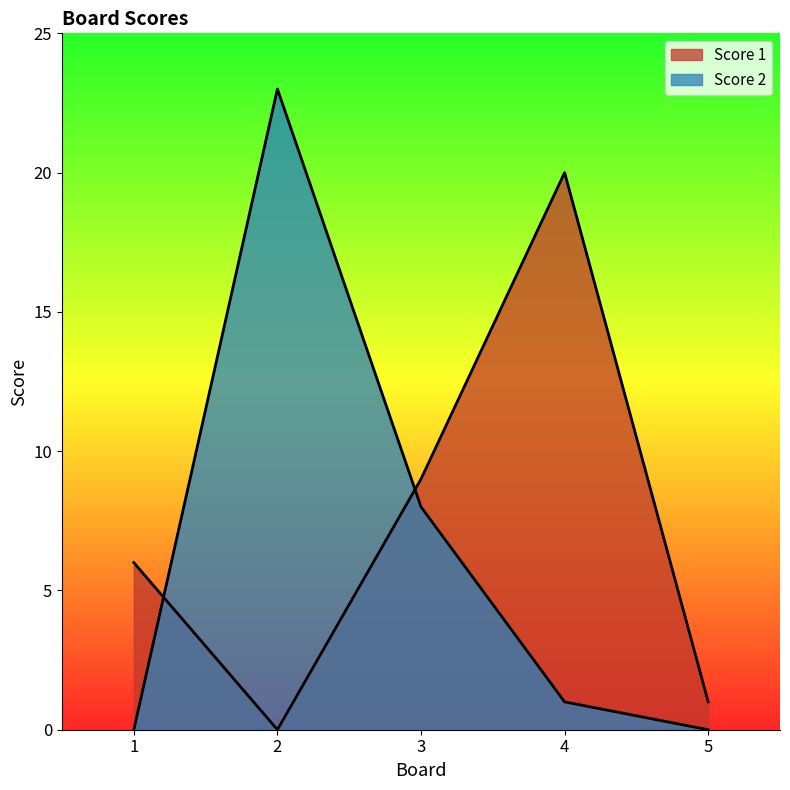

What is the difference between the second highest and second lowest values in the Score 2 series?

8